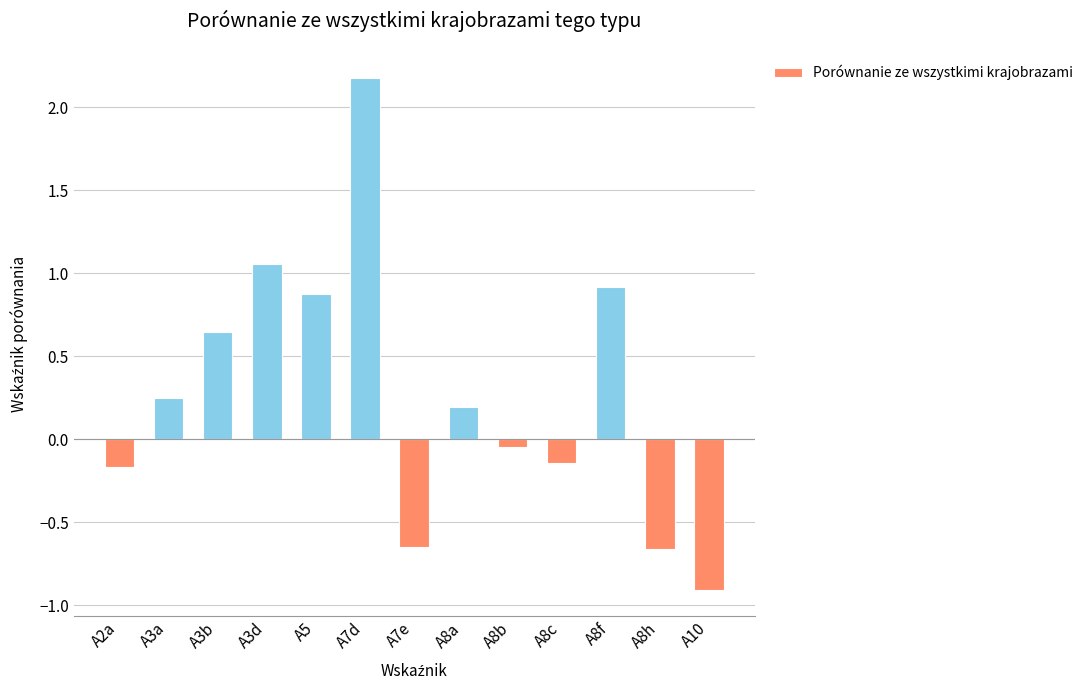

How many categories are shown in the chart?

13